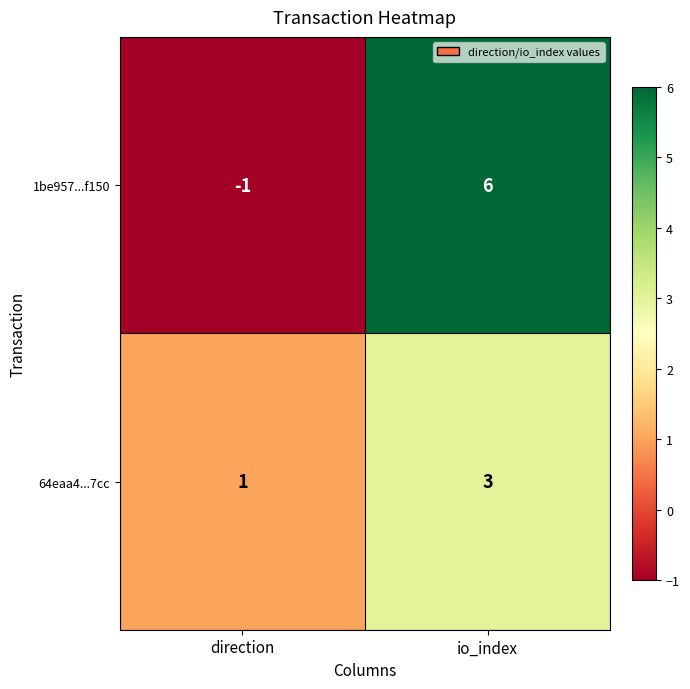

The value of 64eaa4...7cc at io_index is 1. True or false?

False